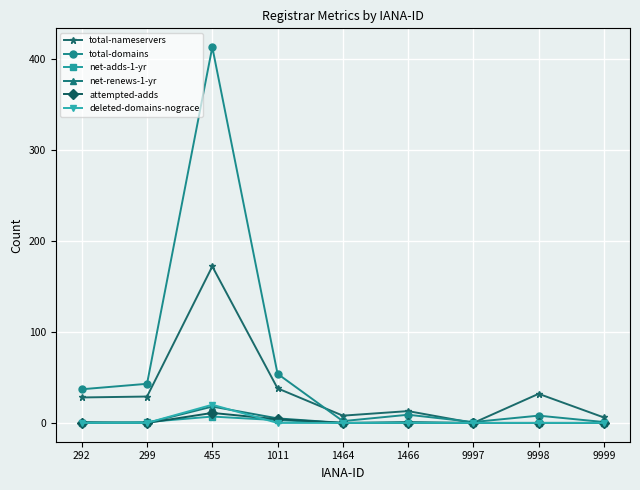

Where is total-nameservers nearest to the value 86?

1011